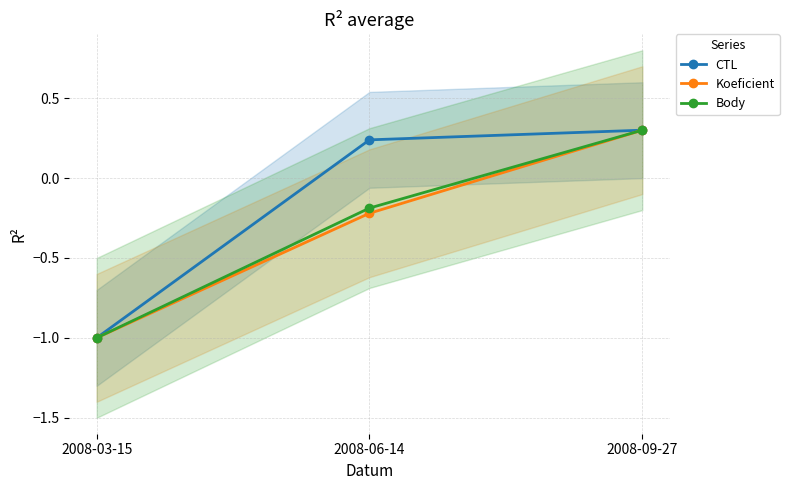

At which category is the sum across all series the highest?

2008-09-27